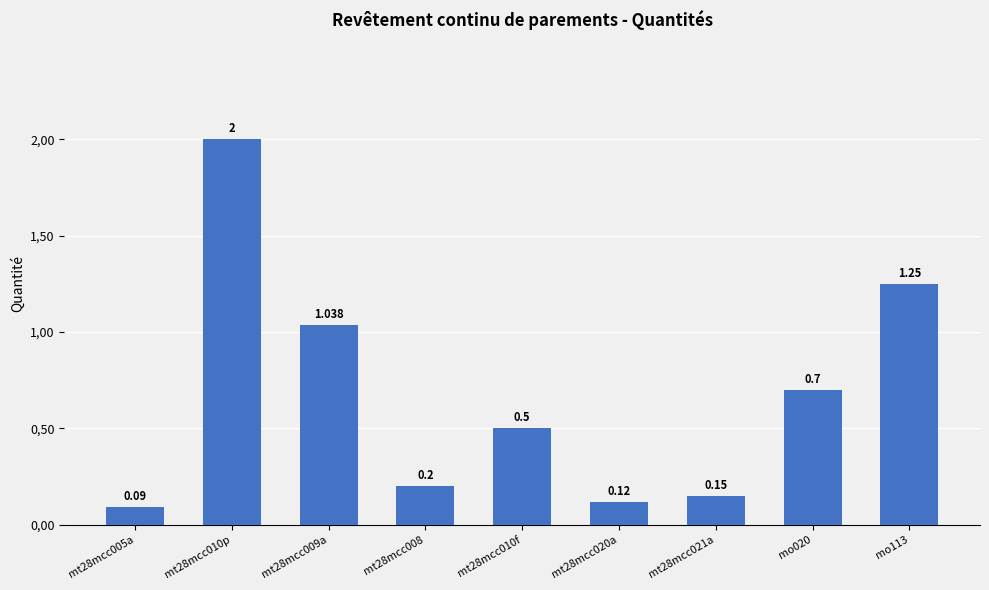

Which category has the lowest value across all series?

mt28mcc005a